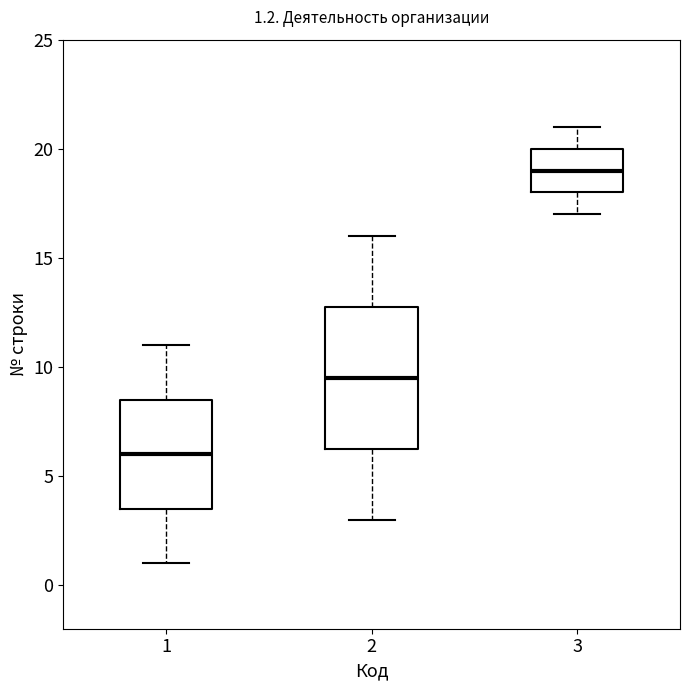

Which box is the tallest, from its lower edge to its upper edge?

2